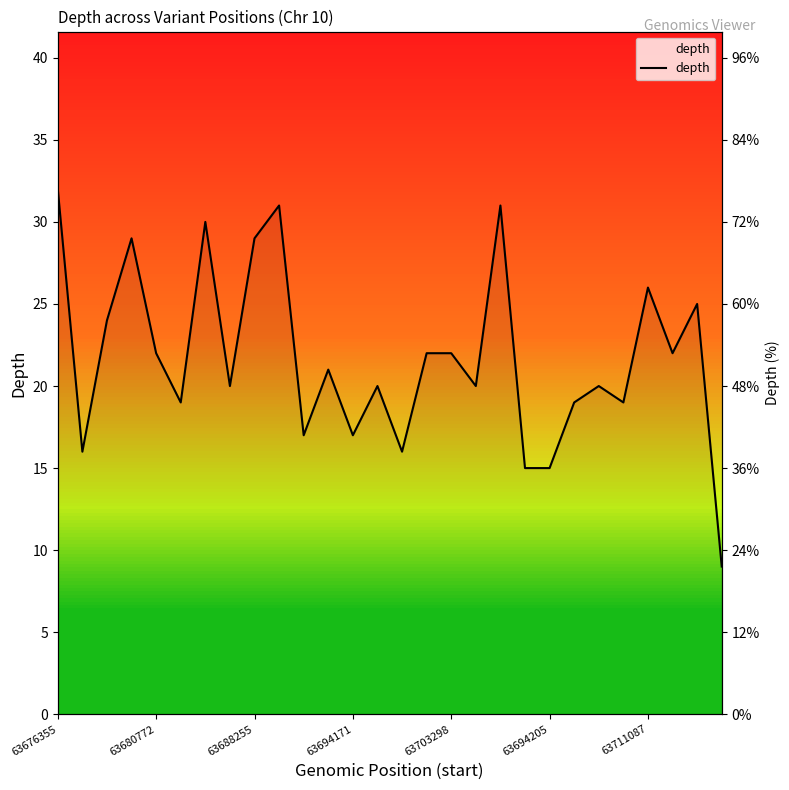

What is the sum of all values?

608